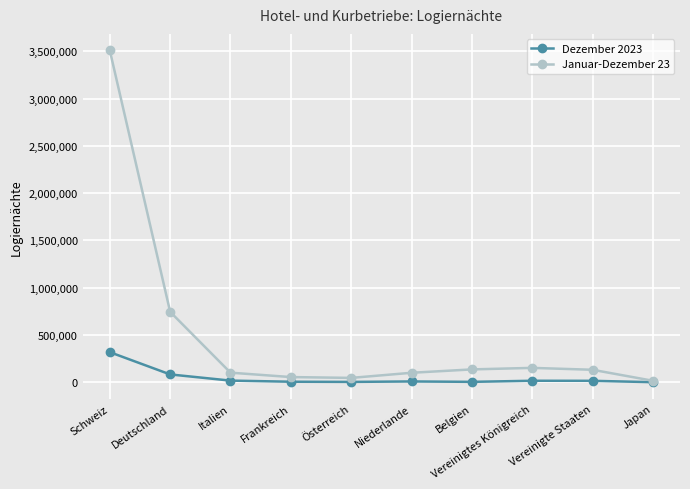

What are all the series names shown in the legend?

Dezember 2023, Januar-Dezember 23